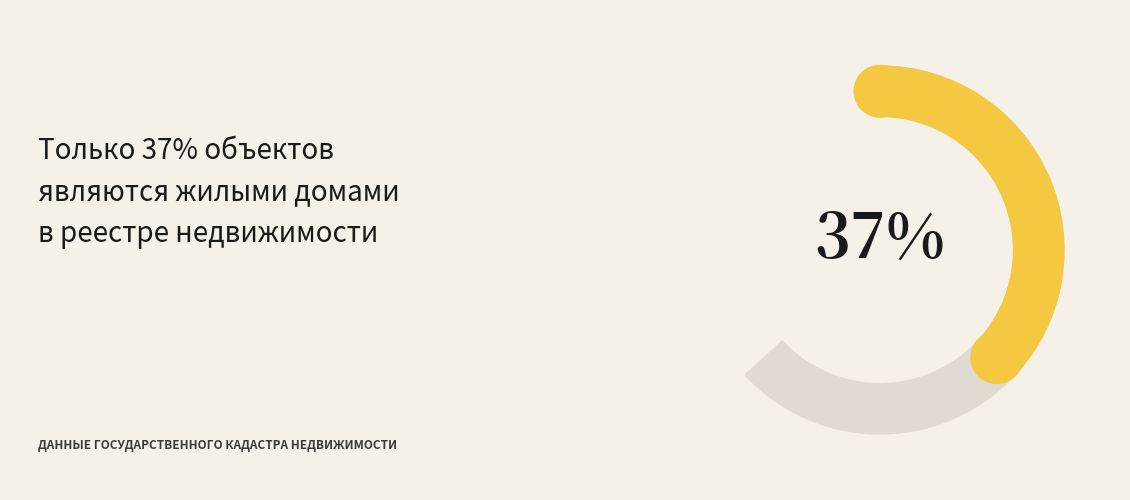

Does Сооружение account for over 50% of the chart?

No